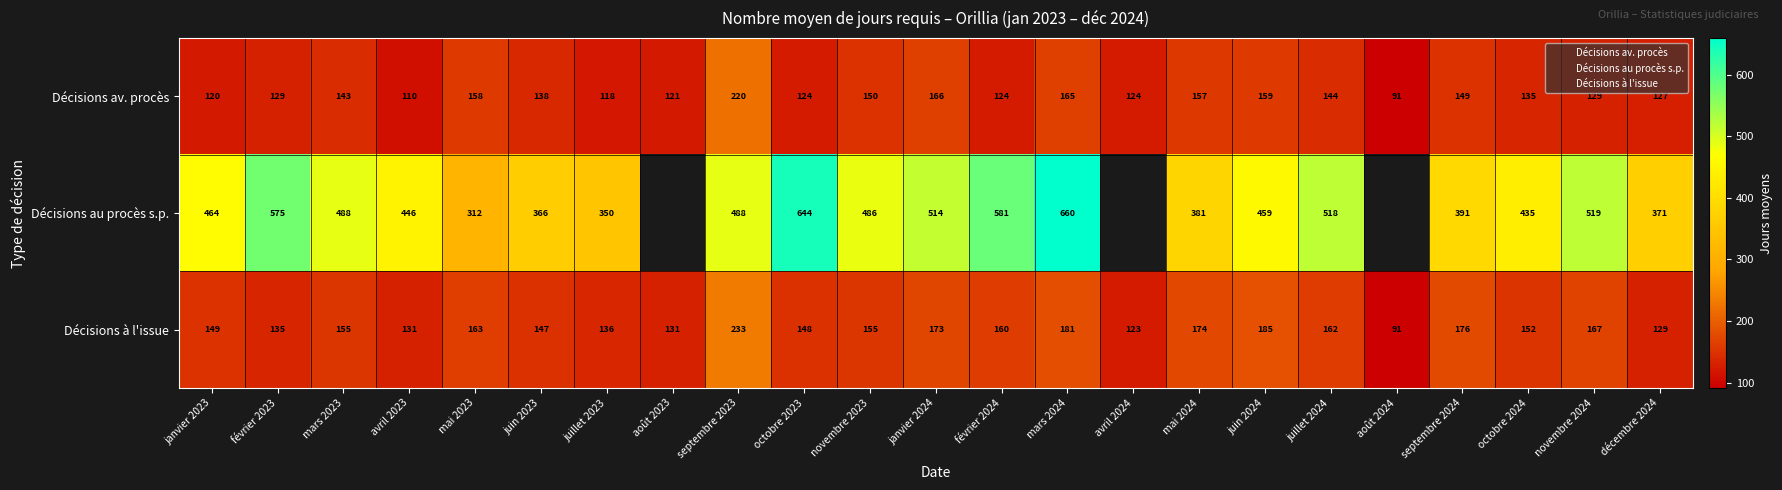

Rank the categories by Décisions à l'issue value from lowest to highest.

août 2024, avril 2024, décembre 2024, avril 2023, août 2023, février 2023, juillet 2023, juin 2023, octobre 2023, janvier 2023, octobre 2024, mars 2023, novembre 2023, février 2024, juillet 2024, mai 2023, novembre 2024, janvier 2024, mai 2024, septembre 2024, mars 2024, juin 2024, septembre 2023